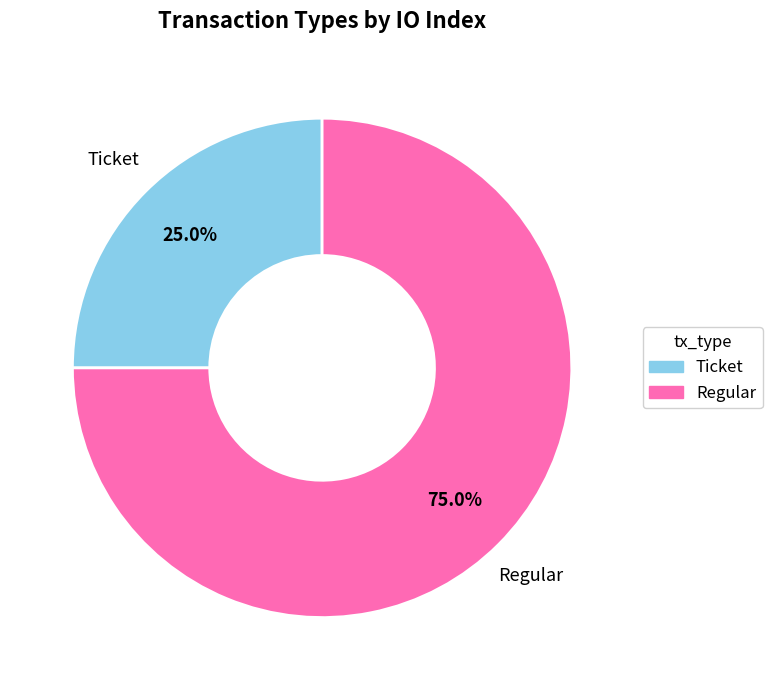

Is there any slice that represents more than half of the pie?

Yes